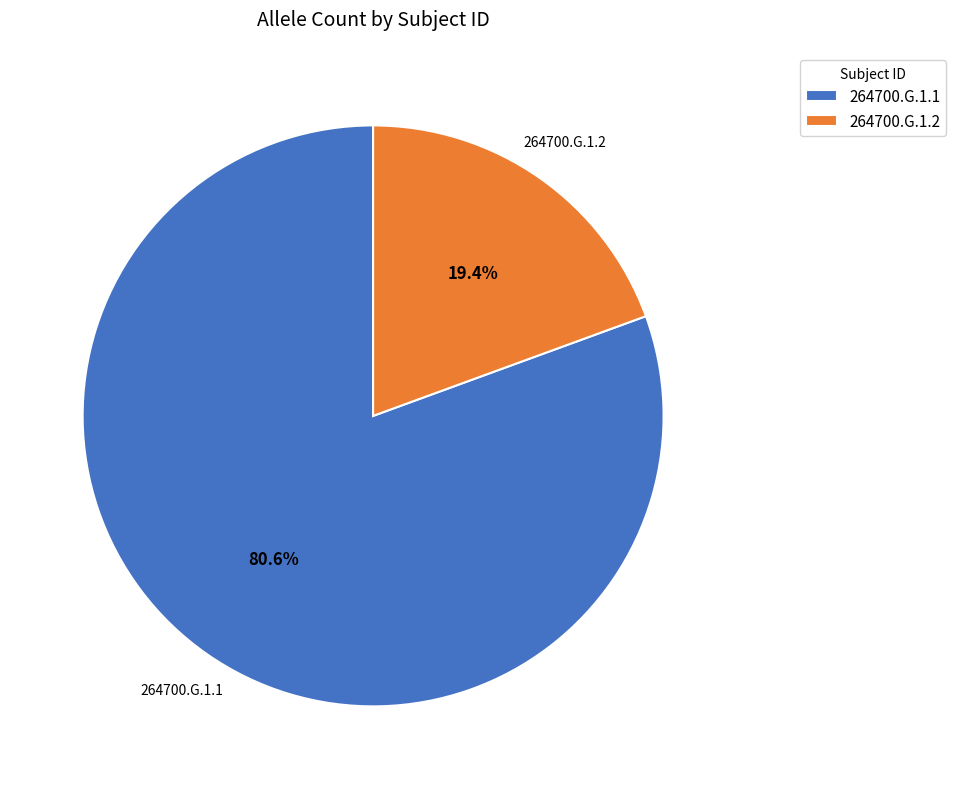

Is the sum of 264700.G.1.1 and 264700.G.1.2 greater than half?

Yes